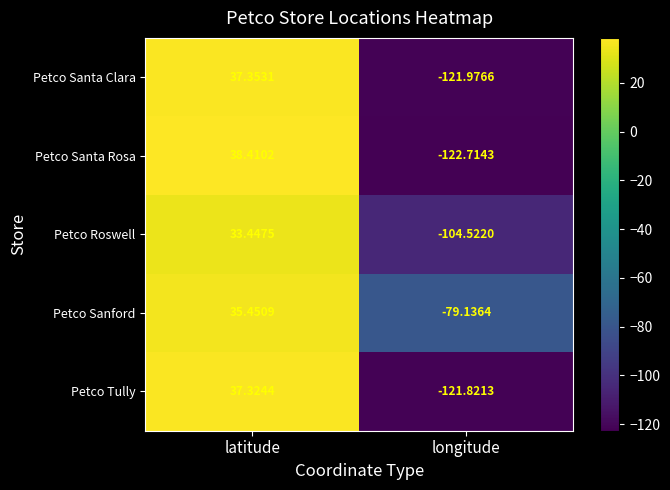

How many positive values does the Petco Sanford series have?

1